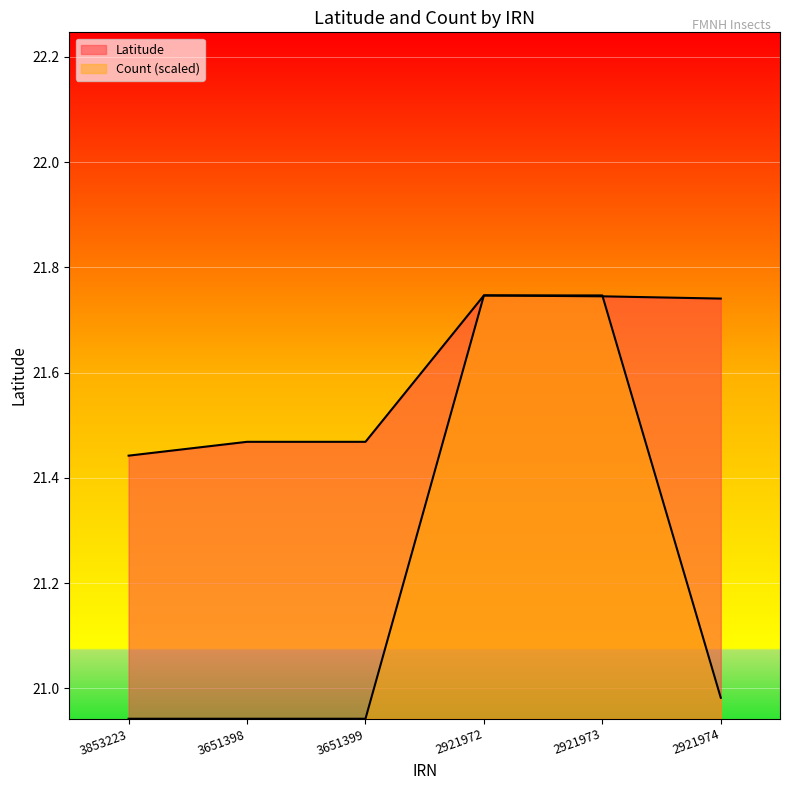

What is the greatest value displayed?

21.7